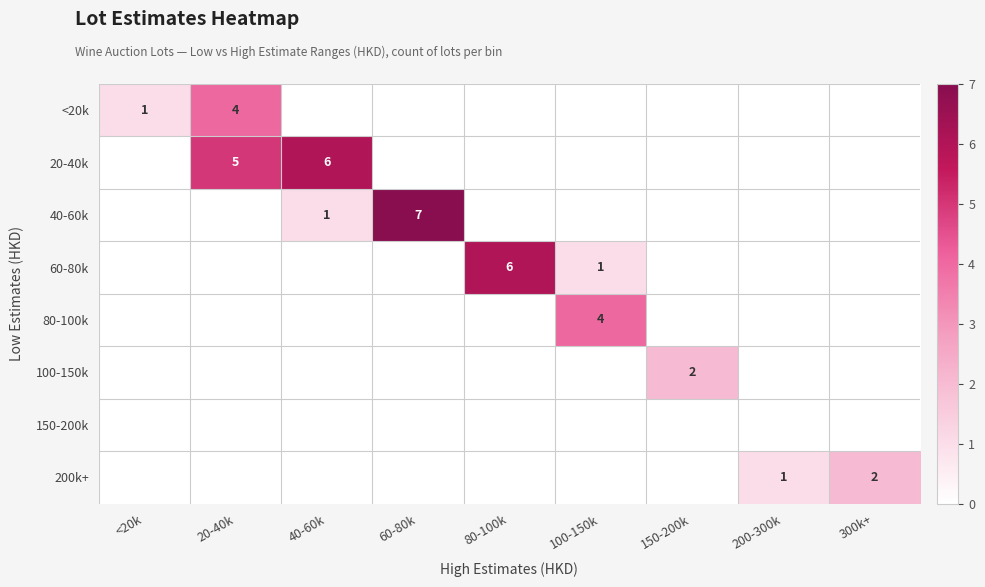

The 200k+ series shows 2 at 200-300k. True or false?

False